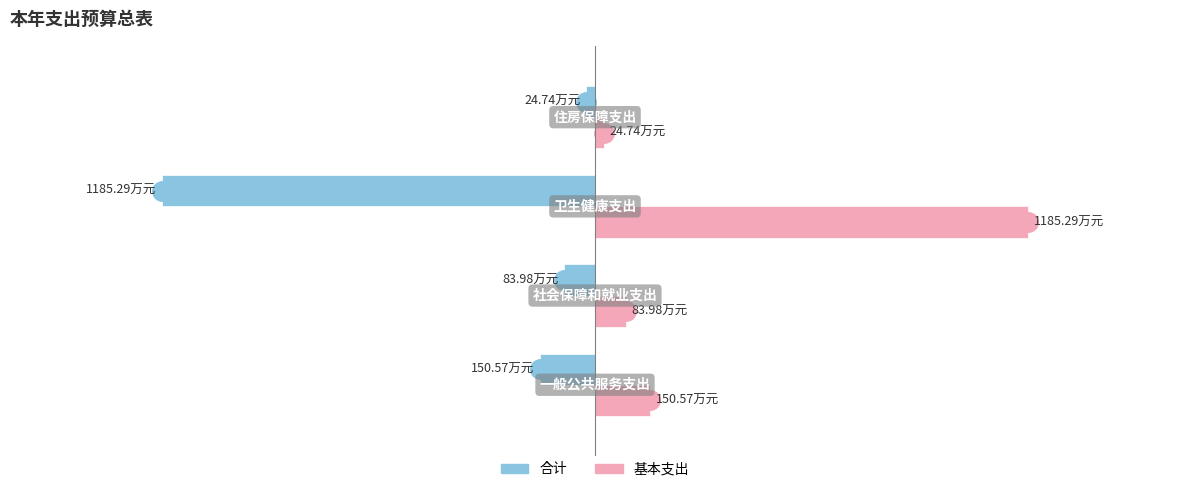

What are all the series names shown in the legend?

合计, 基本支出